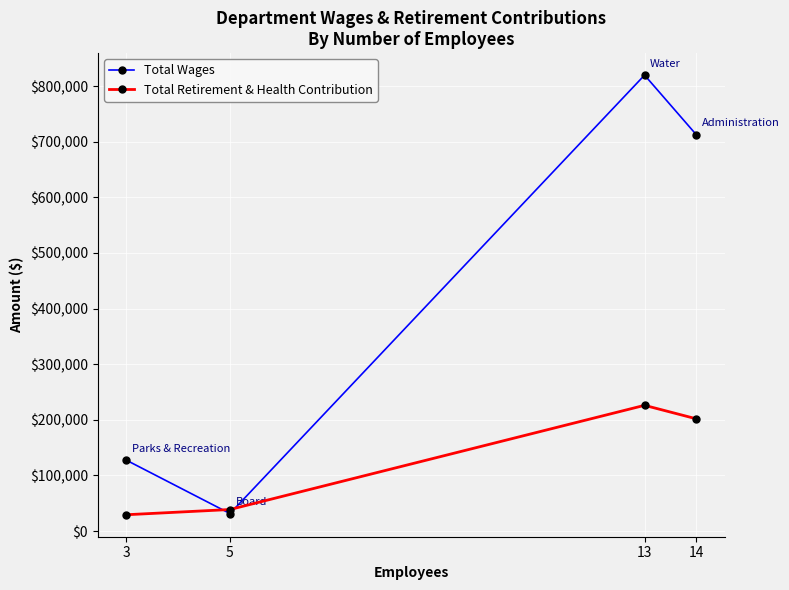

The value of Total Retirement & Health Contribution at 5 is 38855. True or false?

True